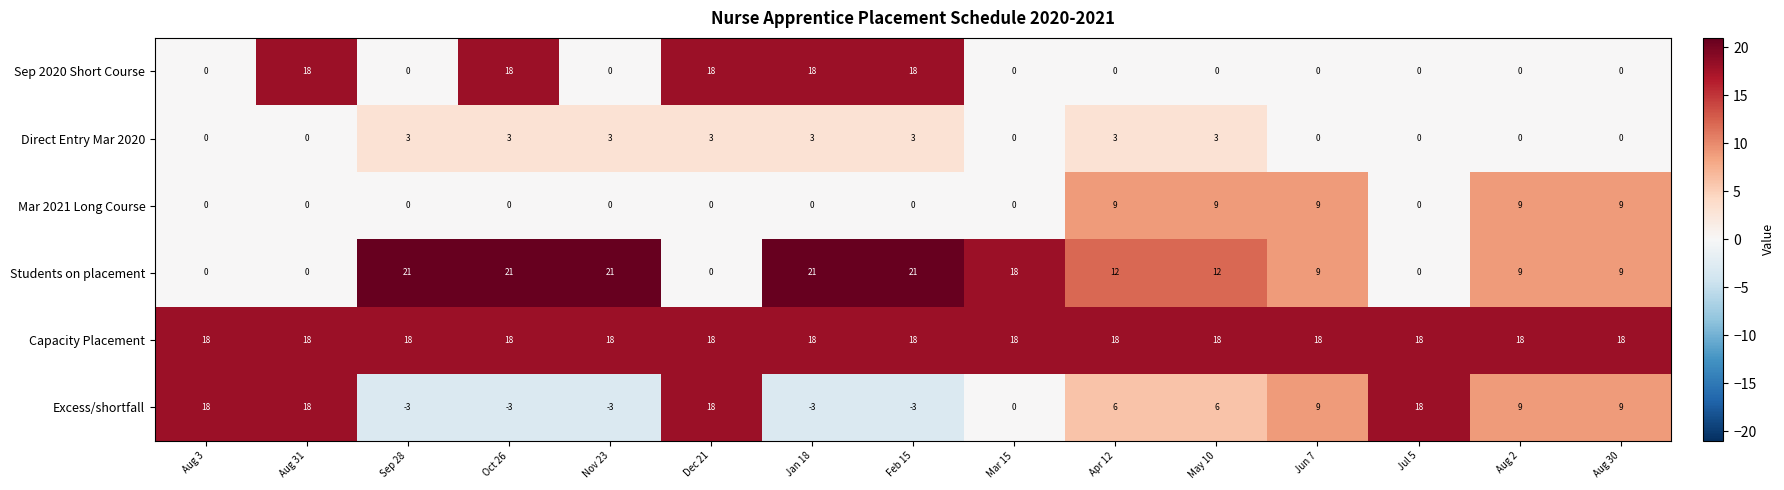

What is the difference between the second highest and minimum values in the Students on placement series?

21